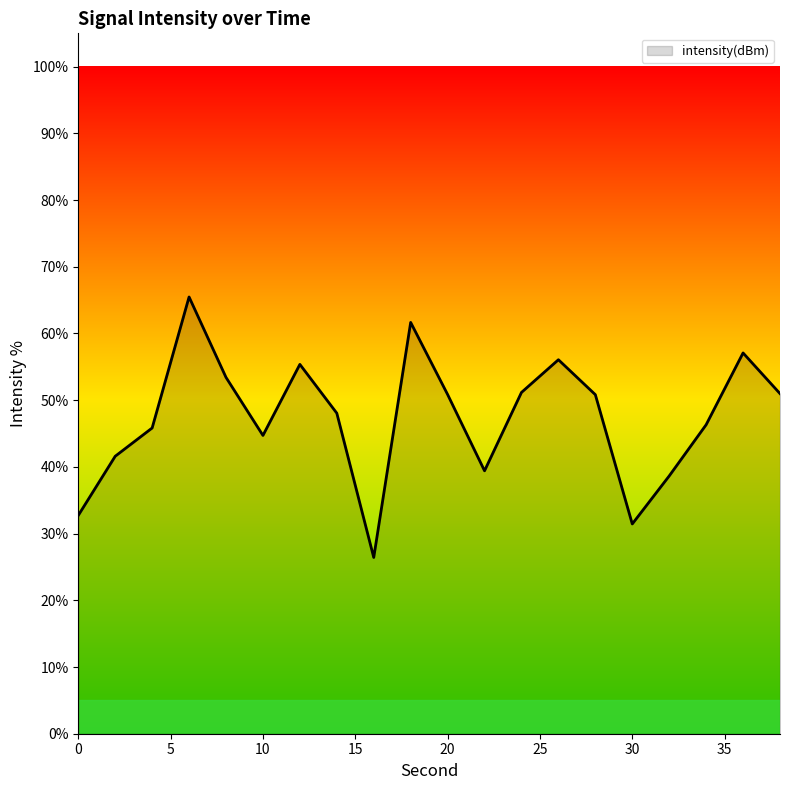

Count the number of categories in the chart.

20